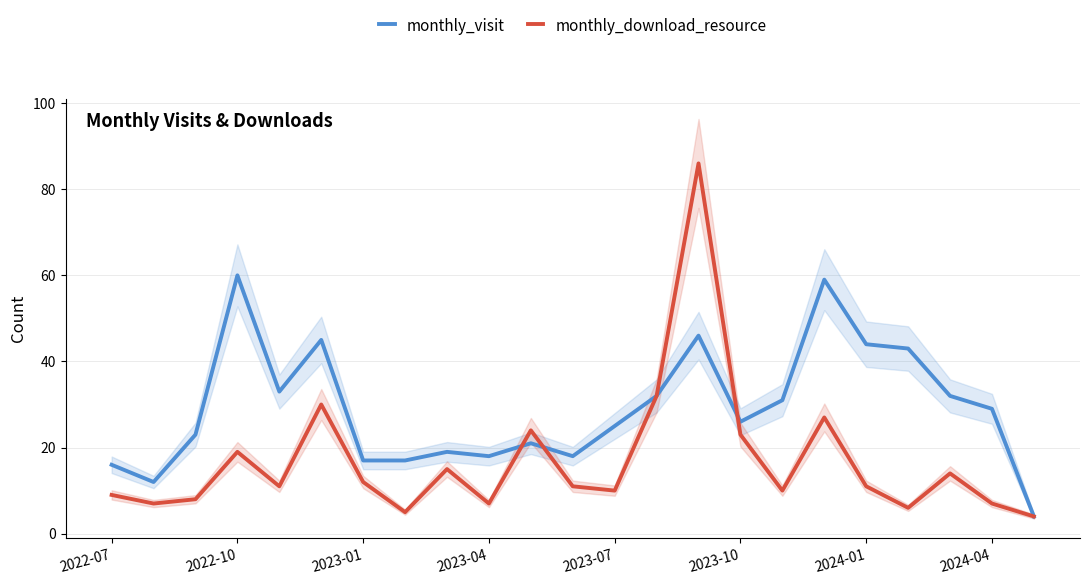

The monthly_download_resource series shows 15 at 2023-10. True or false?

False